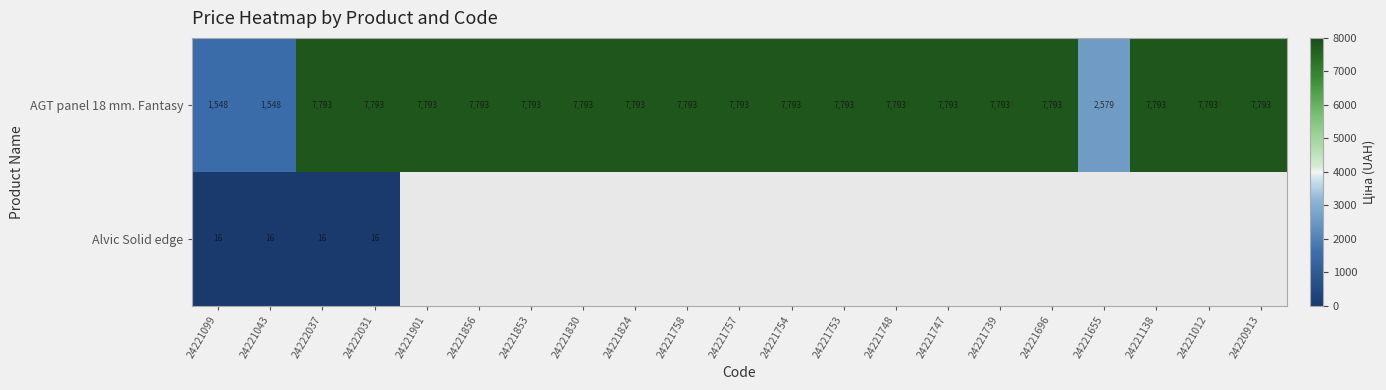

What is the greatest value displayed?

7792.9